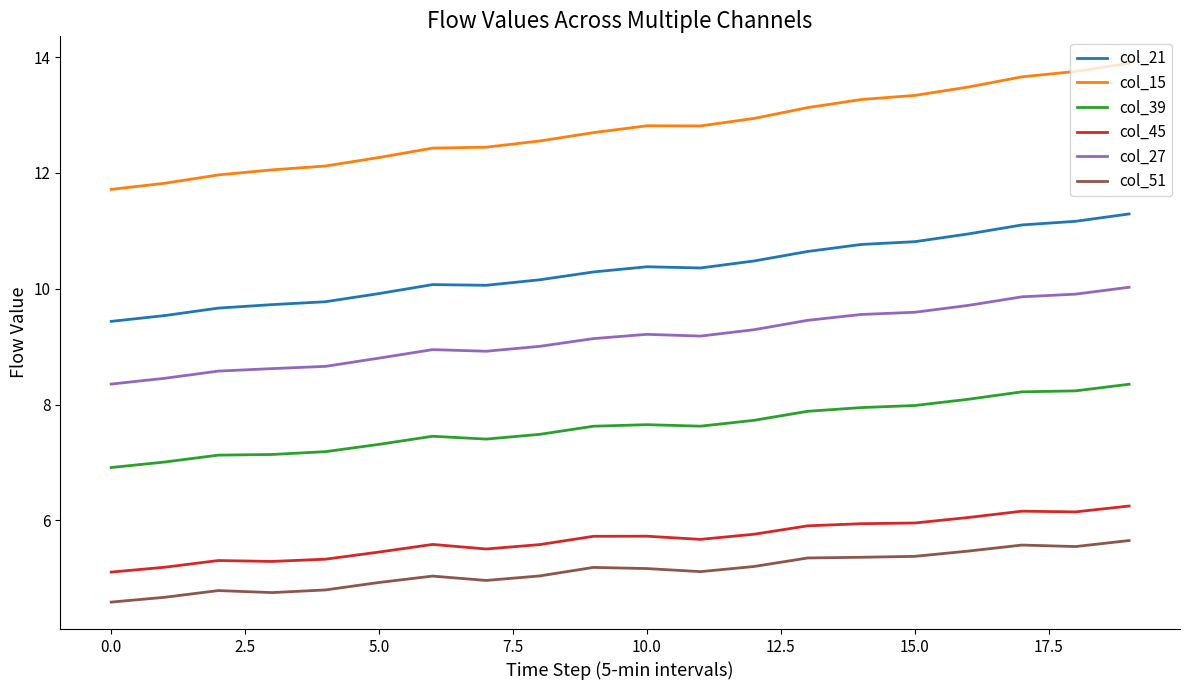

What is the maximum value shown in the chart?

13.9